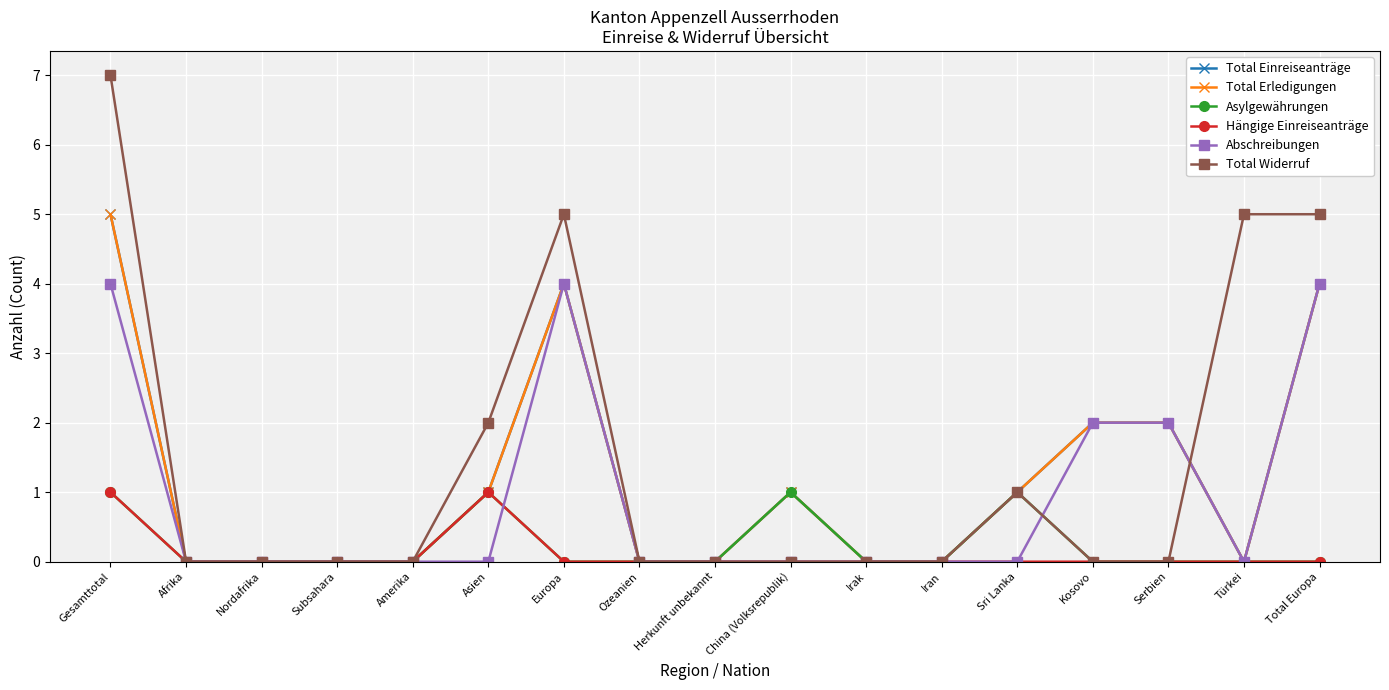

What position from the right is Türkei?

2